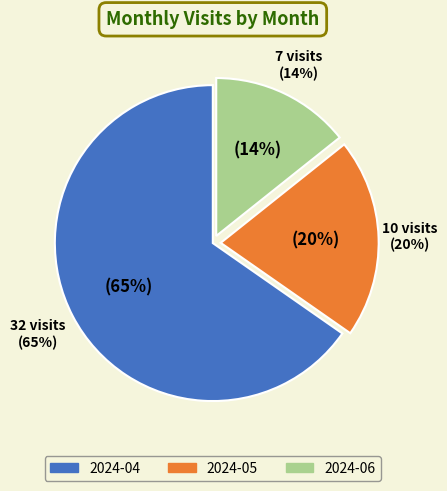

Combined, do 2024-04 and 2024-05 account for over 50%?

Yes